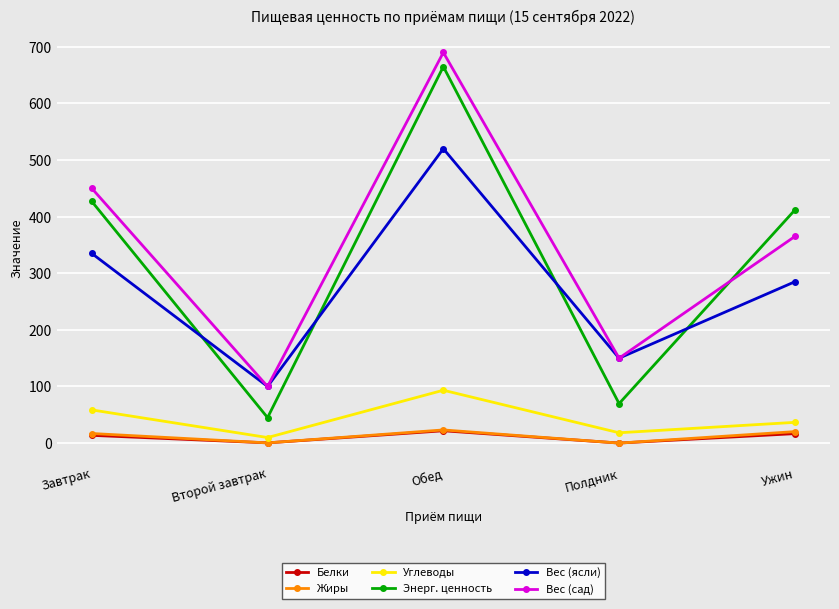

At which label does Жиры first exceed 16?

Завтрак